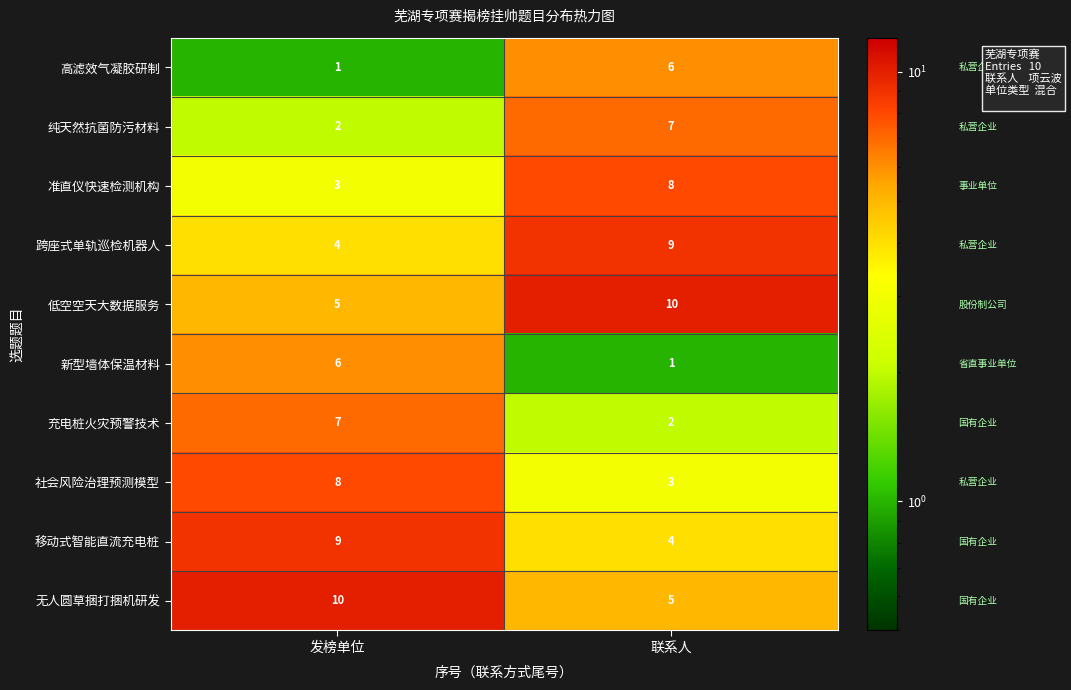

What is the spread (max minus min) of values at 联系人?

9